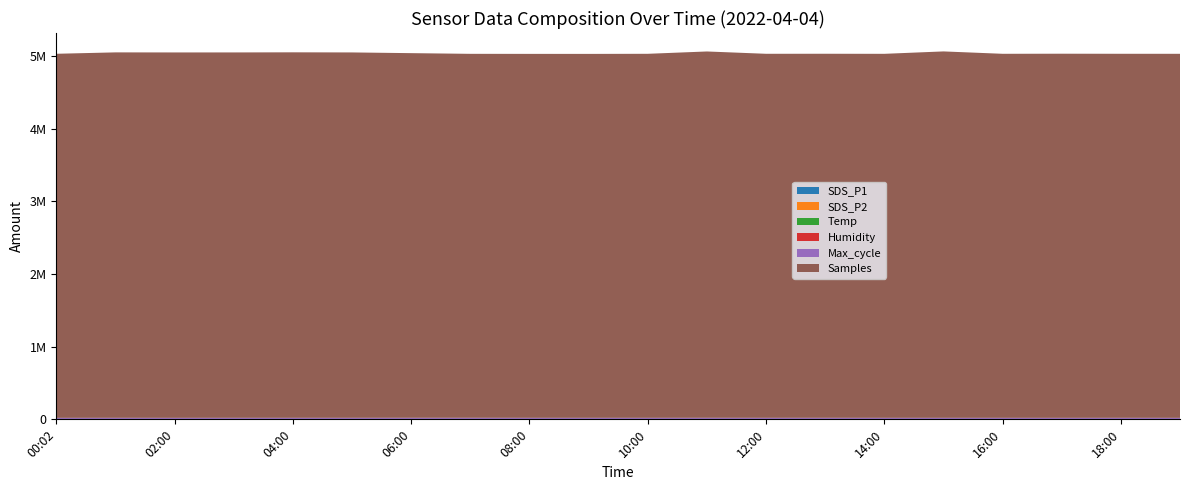

Reading left to right, transcribe all the data shown in this chart.

SDS_P1: 00:02=4.0	01:00=9.0	02:00=8.7	03:00=8.2	04:00=8.5	05:00=9.0	06:00=9.6	07:00=11.0	08:00=7.9	09:00=8.9	10:00=7.2	11:00=13.2	12:00=12.7	13:00=8.4	14:00=5.7	15:00=5.1	16:00=4.8	17:00=4.6	18:00=5.7	19:00=8.8
SDS_P2: 00:02=3.3	01:00=6.0	02:00=5.1	03:00=5.5	04:00=5.4	05:00=5.9	06:00=5.9	07:00=6.4	08:00=5.3	09:00=6.5	10:00=5.2	11:00=6.1	12:00=5.4	13:00=4.5	14:00=3.6	15:00=4.2	16:00=3.3	17:00=3.6	18:00=4.2	19:00=4.3
Temp: 00:02=3.2	01:00=2.8	02:00=2.8	03:00=2.7	04:00=2.7	05:00=2.7	06:00=2.7	07:00=2.7	08:00=2.7	09:00=2.6	10:00=2.6	11:00=2.6	12:00=3.1	13:00=3.2	14:00=3.2	15:00=3.2	16:00=3.2	17:00=3.2	18:00=3.2	19:00=3.1
Humidity: 00:02=97.3	01:00=97.3	02:00=97.3	03:00=97.3	04:00=97.3	05:00=97.3	06:00=97.3	07:00=97.3	08:00=97.3	09:00=97.3	10:00=97.3	11:00=97.3	12:00=97.3	13:00=97.3	14:00=97.3	15:00=97.3	16:00=97.3	17:00=97.3	18:00=97.3	19:00=97.3
Max_cycle: 00:02=20181.0	01:00=20545.0	02:00=20188.0	03:00=20423.0	04:00=20425.0	05:00=20530.0	06:00=20883.0	07:00=20845.0	08:00=20454.0	09:00=20416.0	10:00=20408.0	11:00=20764.0	12:00=20468.0	13:00=20655.0	14:00=20367.0	15:00=20378.0	16:00=20266.0	17:00=20174.0	18:00=20511.0	19:00=20188.0
Samples: 00:02=5011579.0	01:00=5030403.0	02:00=5029841.0	03:00=5029761.0	04:00=5031293.0	05:00=5029669.0	06:00=5019463.0	07:00=5010104.0	08:00=5009869.0	09:00=5009665.0	10:00=5010967.0	11:00=5042644.0	12:00=5011076.0	13:00=5011379.0	14:00=5010671.0	15:00=5043801.0	16:00=5011158.0	17:00=5012494.0	18:00=5011147.0	19:00=5011140.0